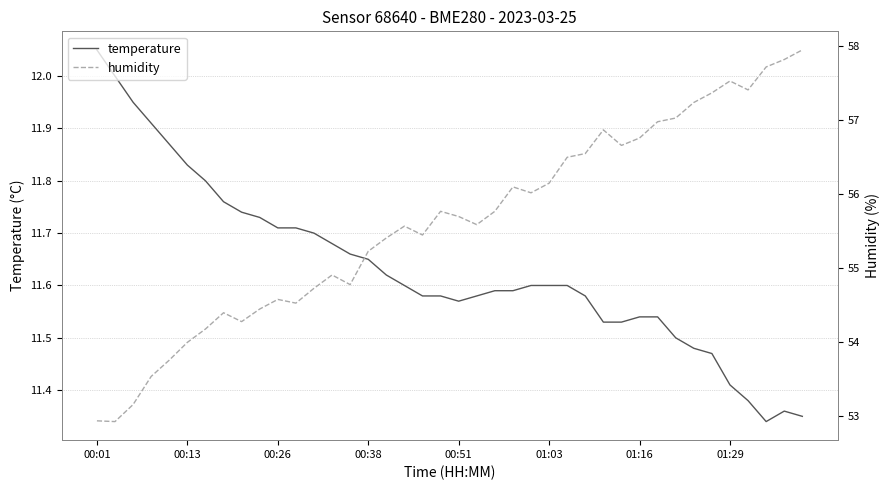

How many lines are shown in the chart?

2